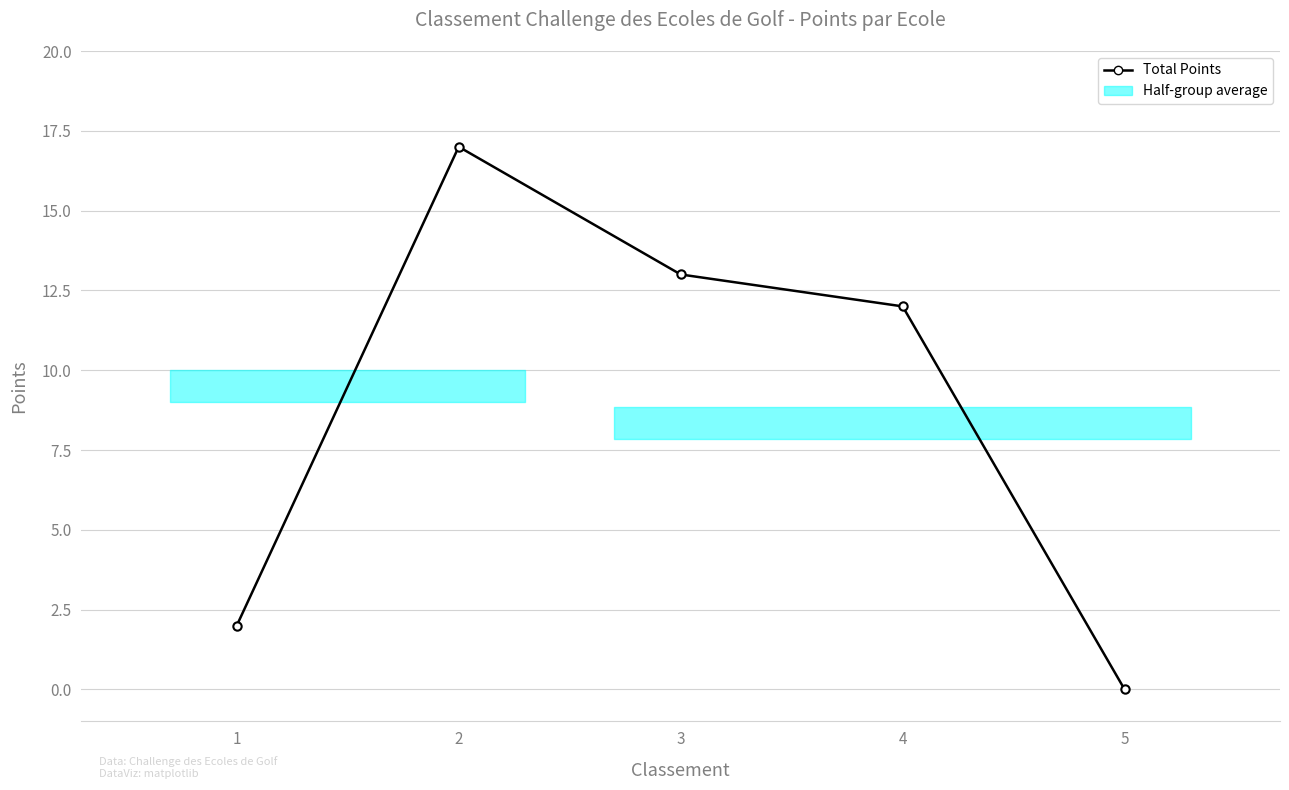

What is the sum of the values at 3 and 5?

13